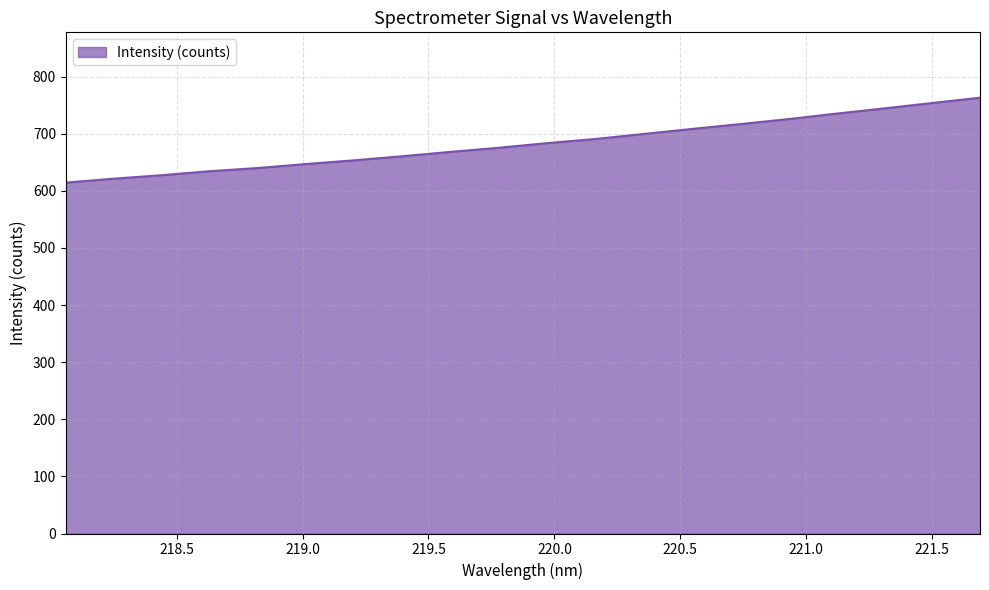

What is the difference between the maximum and minimum values?

148.6